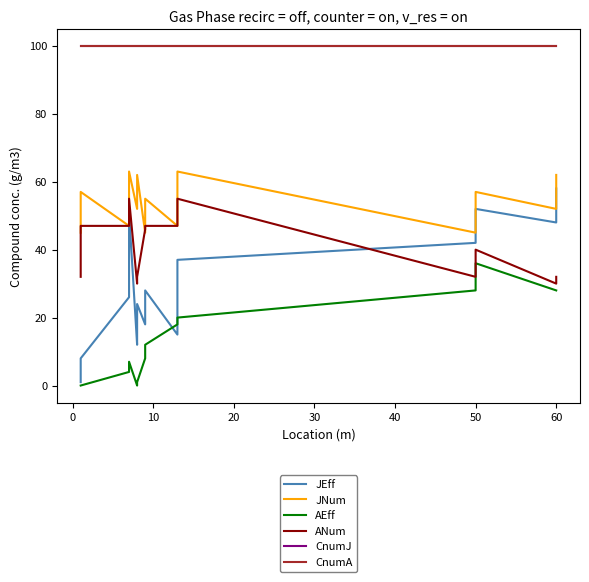

True or false: CnumJ and JEff cross at least once.

False